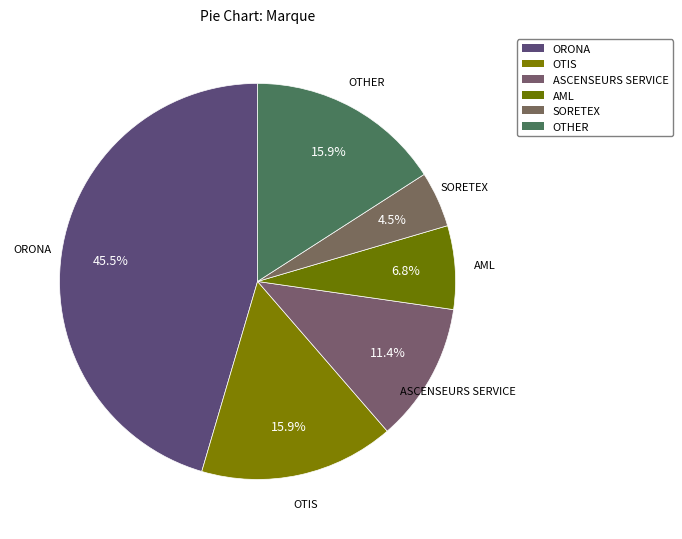

Does ORONA represent more than half of the total?

No